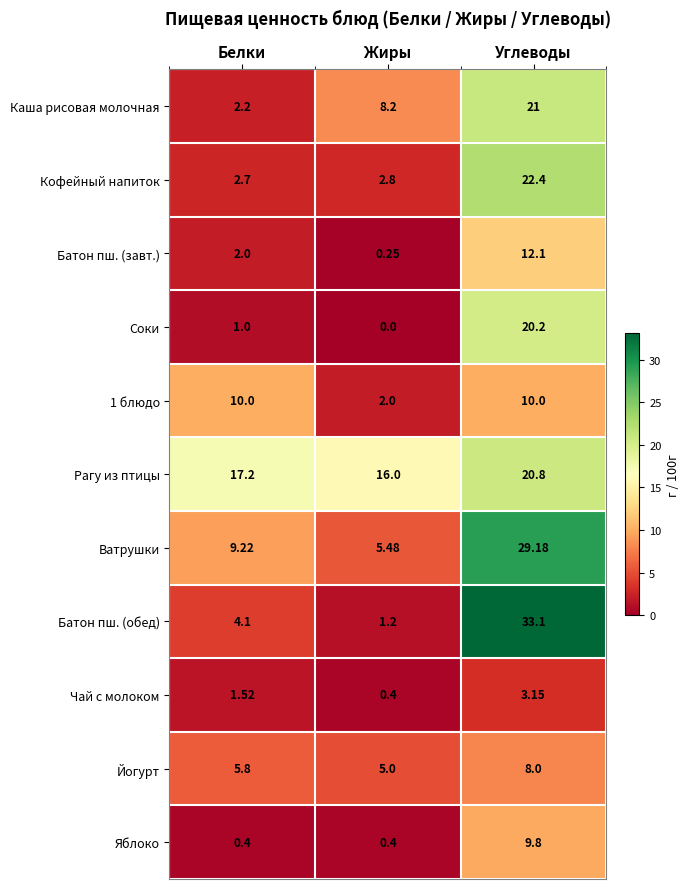

Where does the Каша рисовая молочная series first go above 8?

Жиры